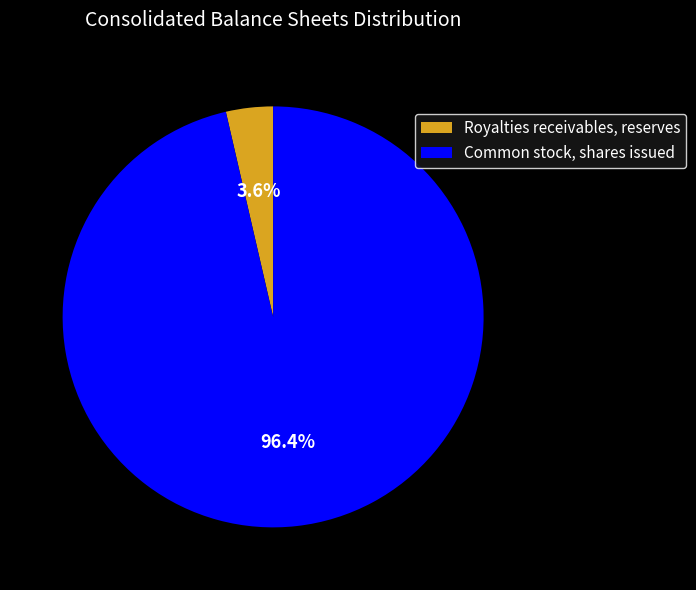

Which category accounts for the majority?

Common stock, shares issued